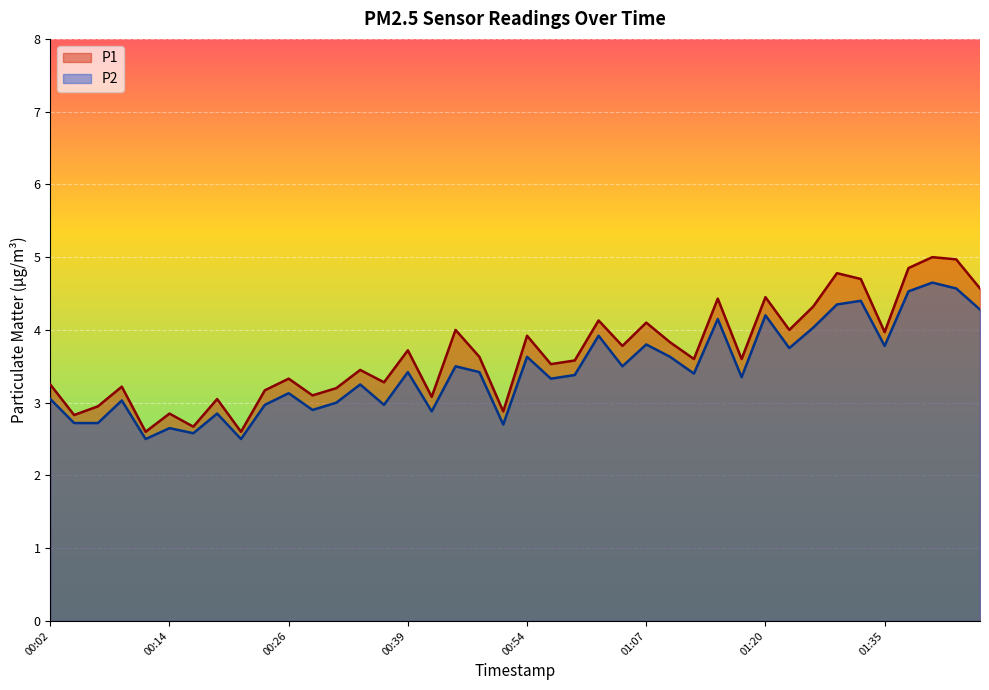

True or false: P2 and P1 intersect in this chart.

False